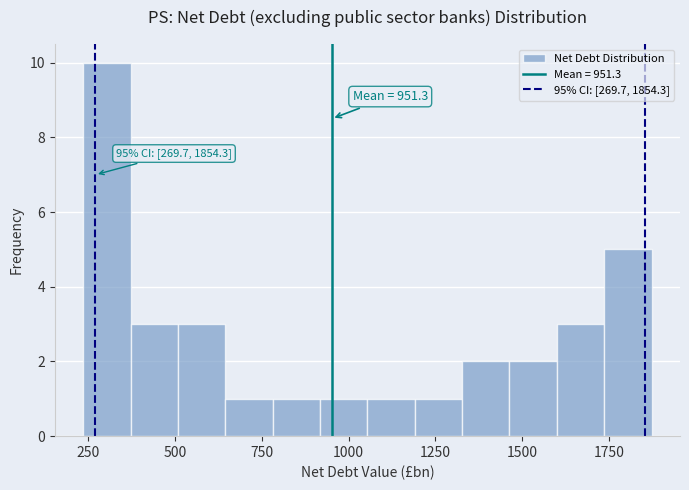

Around what value on the x-axis is the tallest bar? Give the approximate position of its centre, as read against the axis.

300